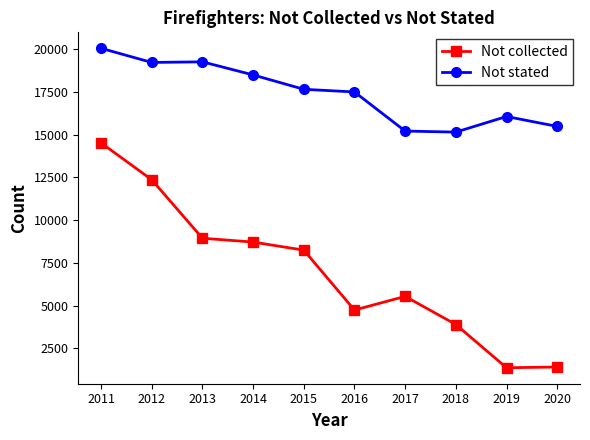

Where is Not collected nearest to the value 7937?

2015